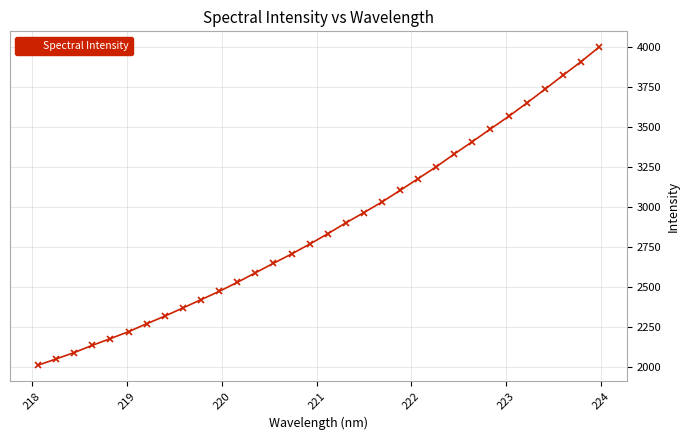

What is the value of the 16th point from the left?

2766.9